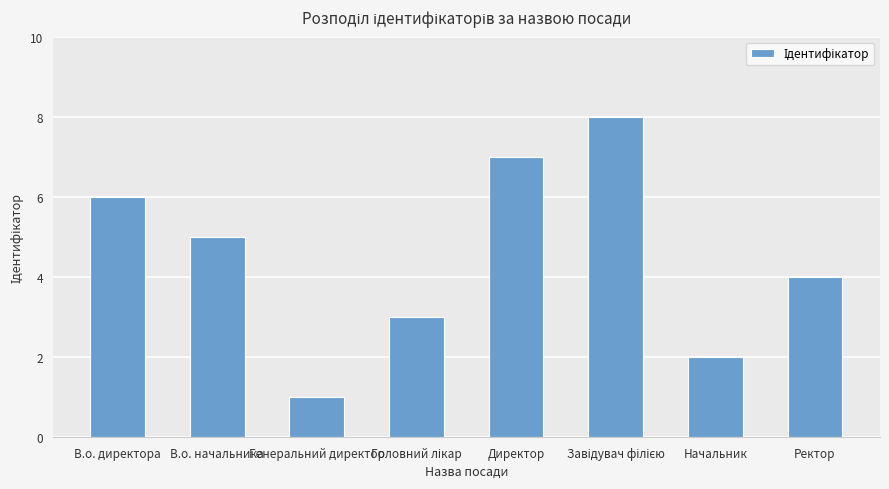

What value does the data have at В.о. начальника?

5